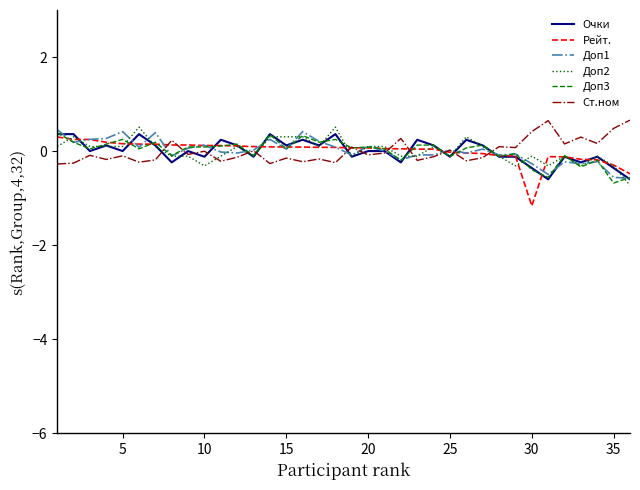

What is the smallest value displayed?

-1.2